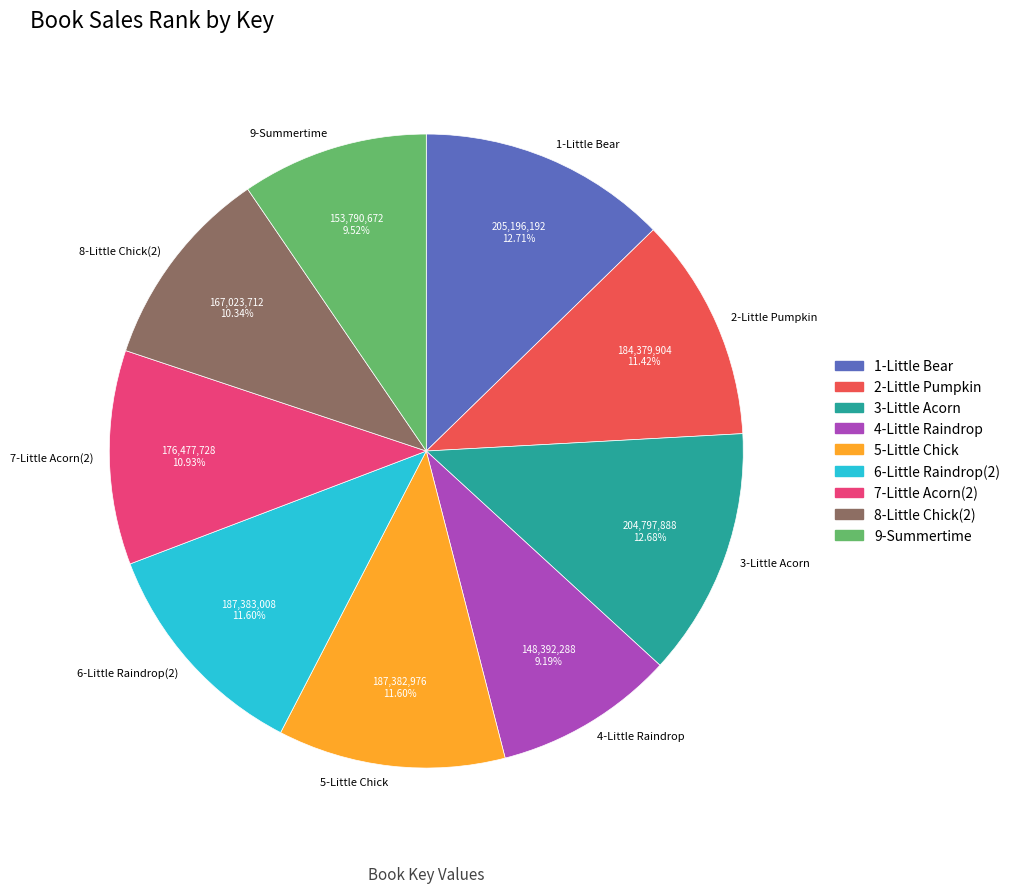

The 1-Little Bear slice represents 3% of the pie. True or false?

False